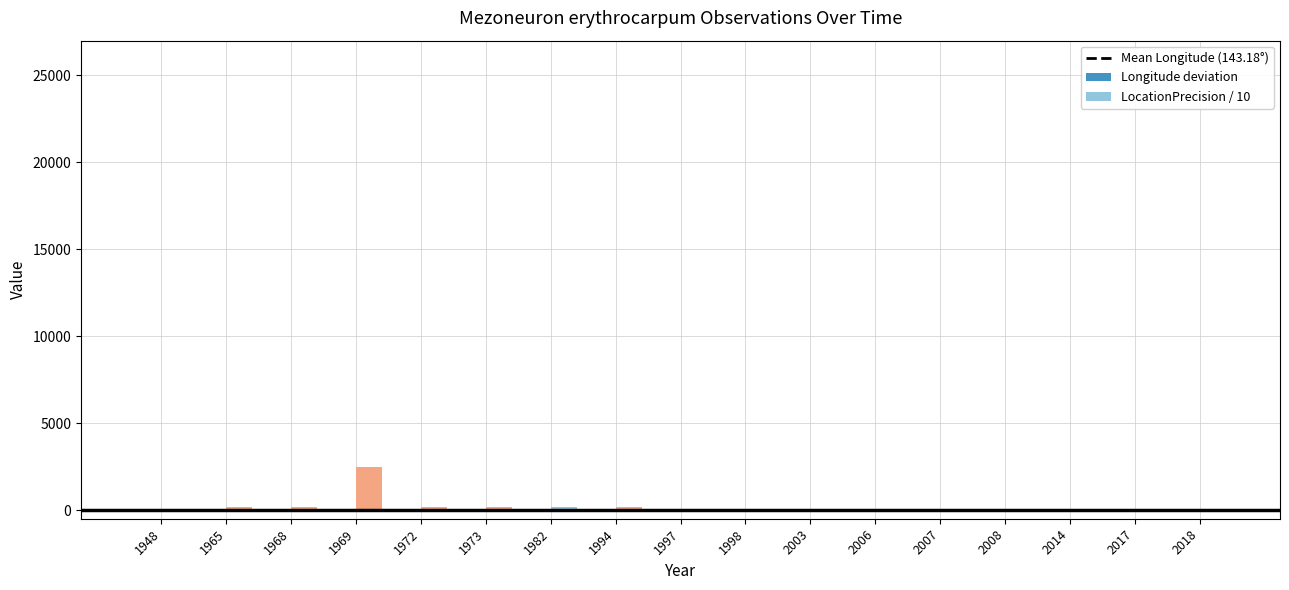

Reading left to right, transcribe all the data shown in this chart.

Mean Longitude (143.18°): 1948=0.0	1965=0.0	1968=0.0	1969=0.0	1972=0.0	1973=0.0	1982=0.0	1994=0.0	1997=0.0	1998=0.0	2003=0.0	2006=0.0	2007=0.0	2008=0.0	2014=0.0	2017=0.0	2018=0.0
Longitude deviation: 1948=-0.5	1965=0.3	1968=0.1	1969=0.1	1972=0.1	1973=0.2	1982=-0.4	1994=0.1	1997=0.3	1998=-0.6	2003=-0.2	2006=-0.2	2007=-0.2	2008=-0.1	2014=-0.3	2017=-0.1	2018=1.4
LocationPrecision / 10: 1948=10.0	1965=200.0	1968=200.0	1969=2500.0	1972=200.0	1973=200.0	1982=200.0	1994=200.0	1997=10.0	1998=10.0	2003=10.0	2006=10.0	2007=10.0	2008=10.0	2014=10.0	2017=5.0	2018=5.0